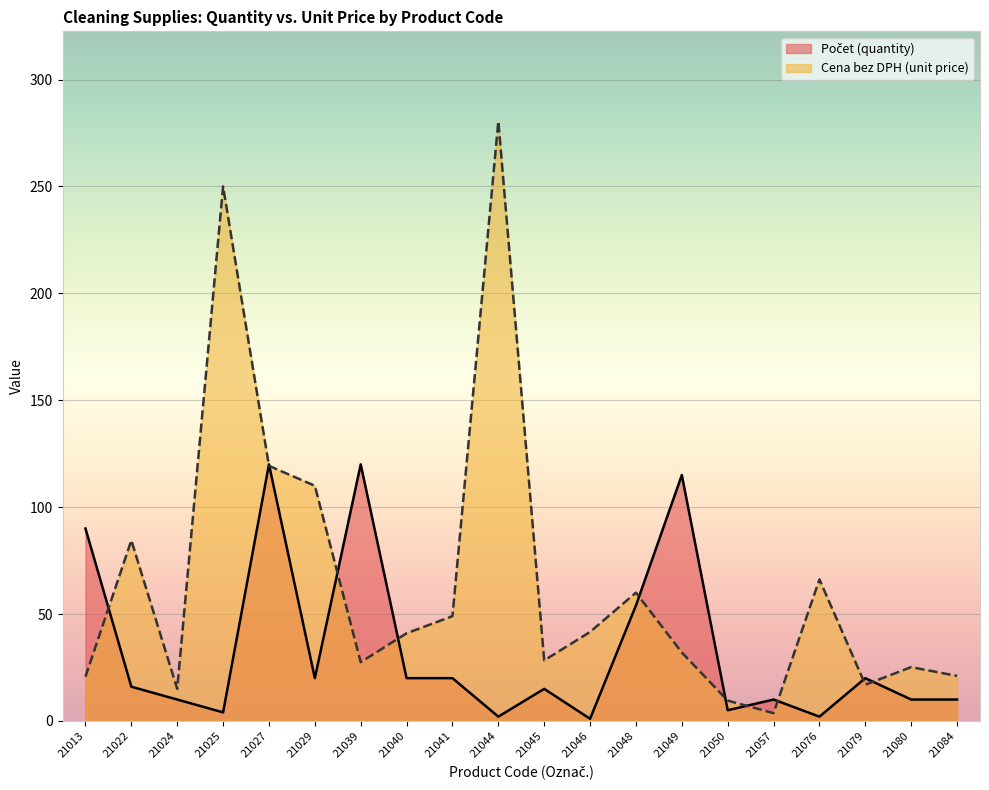

What is the sum of the Cena bez DPH (unit price) values at 21046 and 21079?

58.6